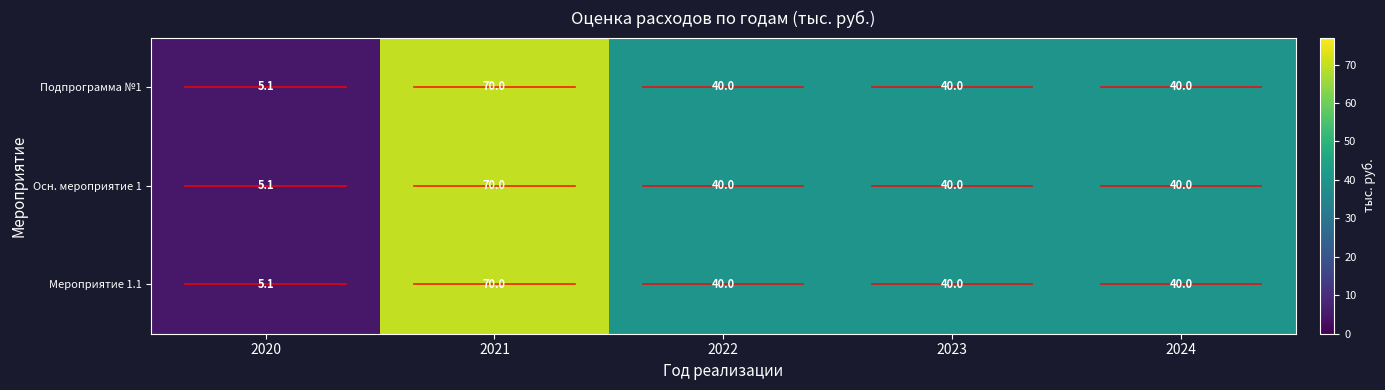

True or false: Мероприятие 1.1 has a value of 70.0 at 2021.

True